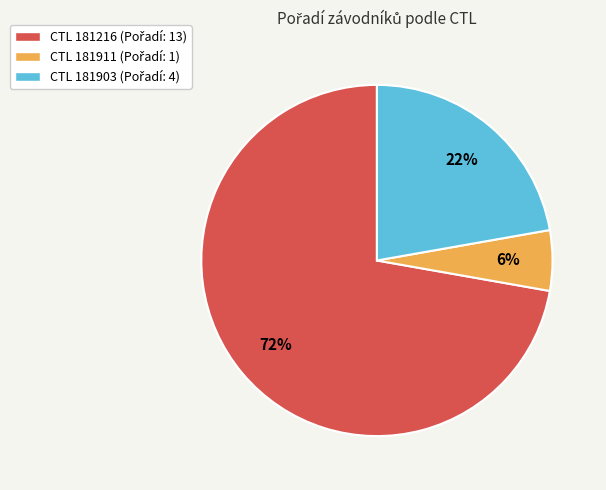

Is there any slice that represents more than half of the pie?

Yes